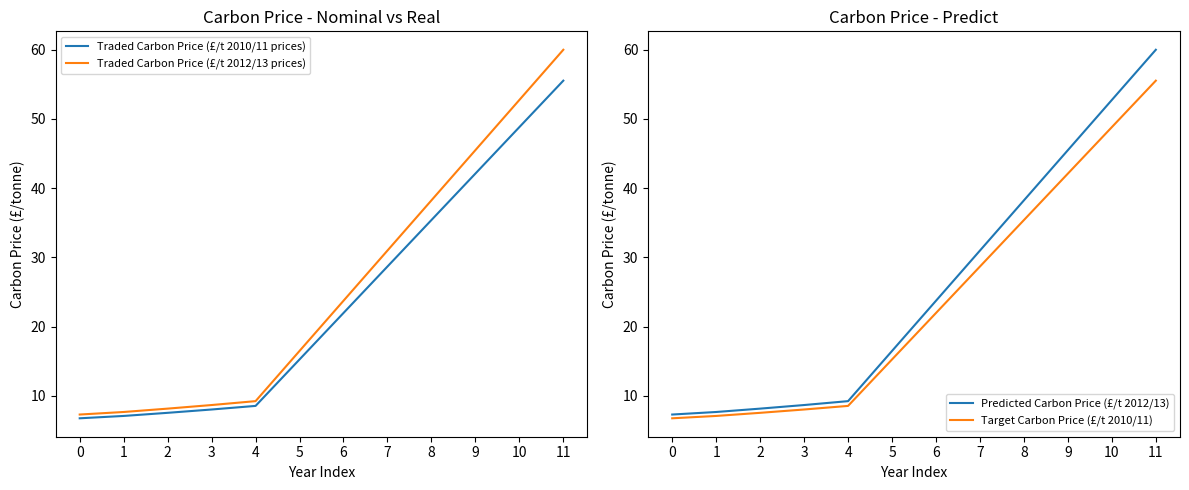

True or false: Target Carbon Price (£/t 2010/11) and Traded Carbon Price (£/t 2012/13 prices) intersect in this chart.

False